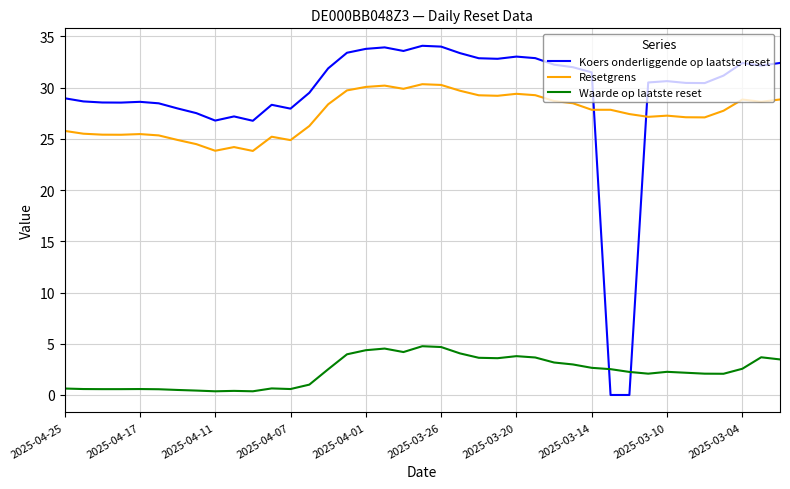

What is the greatest value displayed?

34.1